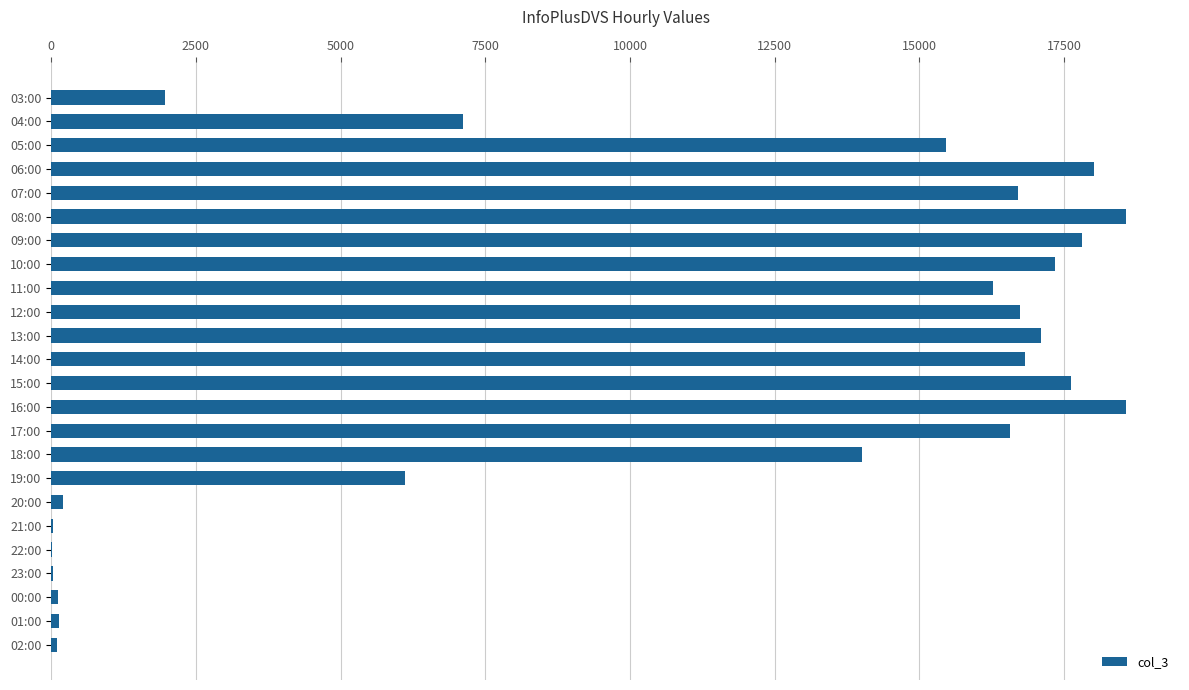

At which label is the value closest to 9297?

04:00